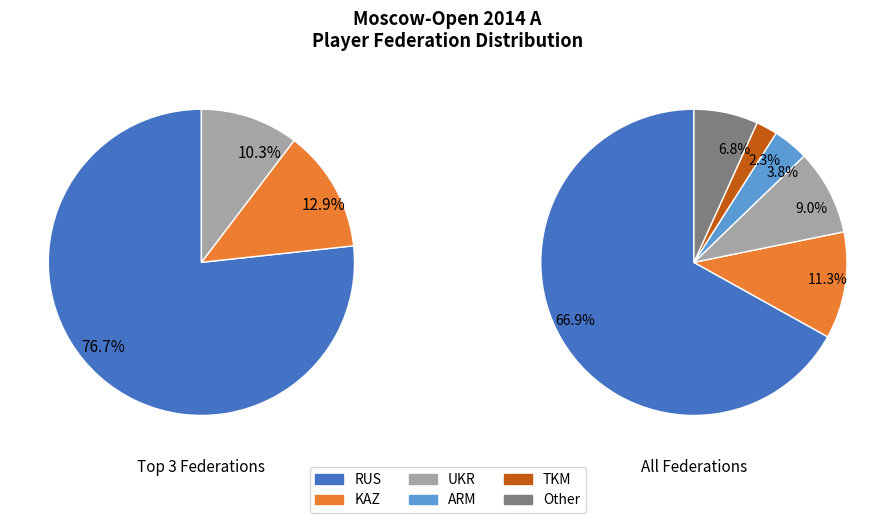

What is the largest slice in the pie chart?

RUS